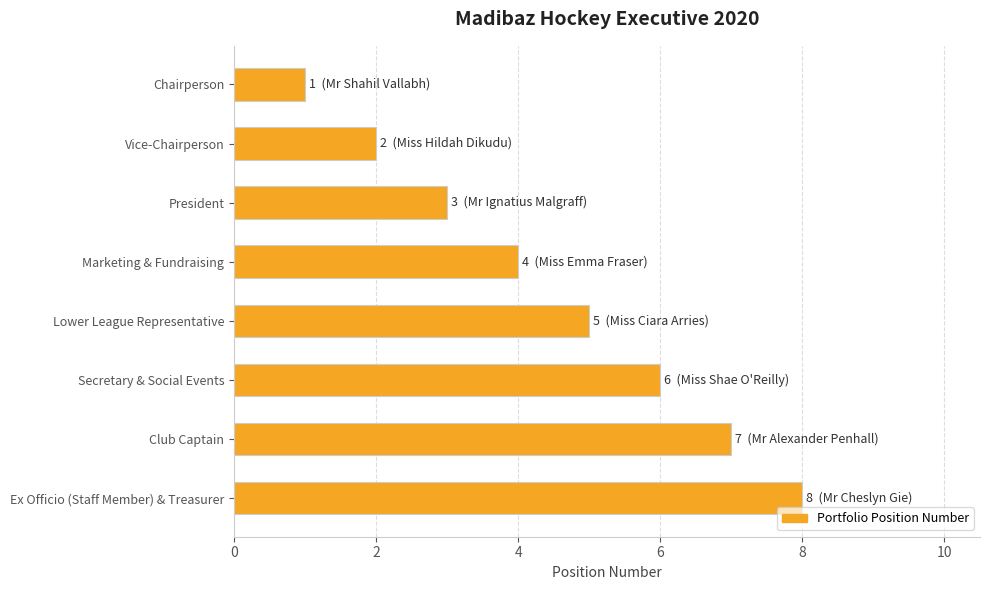

List the labels in order of value, smallest first.

Chairperson, Vice-Chairperson, President, Marketing & Fundraising, Lower League Representative, Secretary & Social Events, Club Captain, Ex Officio (Staff Member) & Treasurer